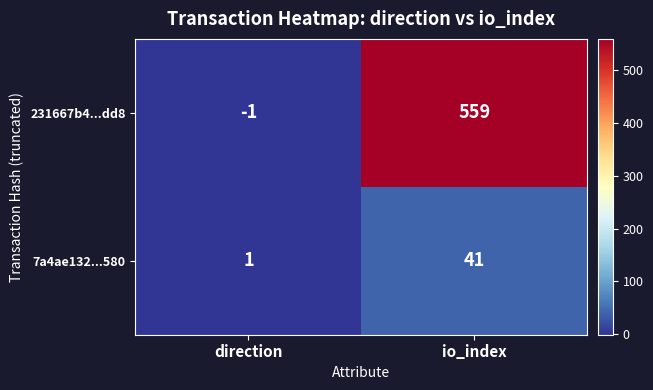

Which series has the largest total across all categories?

231667b4...dd8